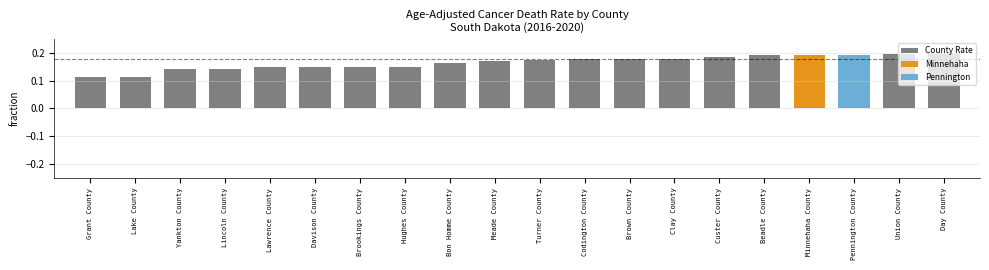

How many categories are shown in the chart?

20